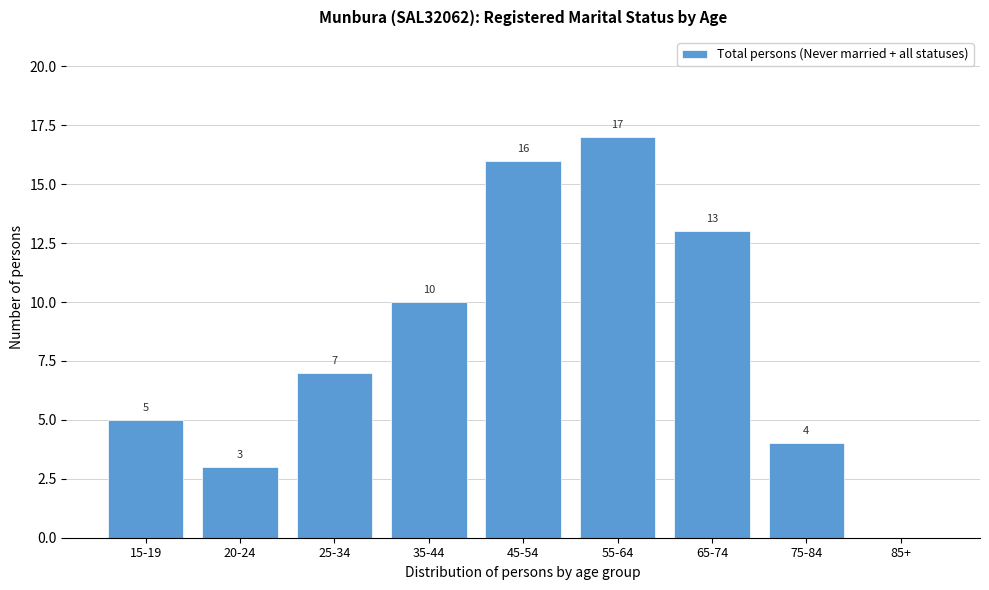

Reading right to left, extract all data points from this chart.

85+=0	75-84=4	65-74=13	55-64=17	45-54=16	35-44=10	25-34=7	20-24=3	15-19=5